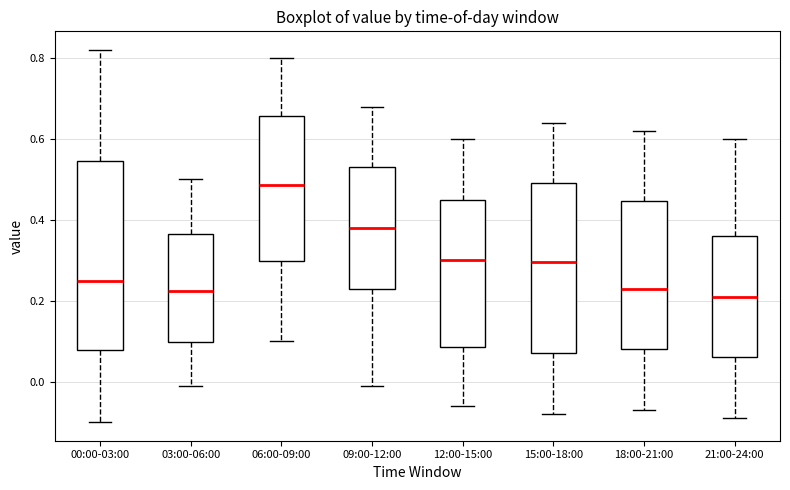

Reading left to right, read every box against the y-axis: the position of its median line, the range the box covers, and the ends of its whiskers. The values are not printed on the chart, so give them approximately, as read against the axis.

00:00-03:00: median 0.26, box 0.08 to 0.54, whiskers -0.10 to 0.82
03:00-06:00: median 0.22, box 0.10 to 0.36, whiskers 0.00 to 0.50
06:00-09:00: median 0.48, box 0.30 to 0.66, whiskers 0.10 to 0.80
09:00-12:00: median 0.38, box 0.24 to 0.54, whiskers 0.00 to 0.68
12:00-15:00: median 0.30, box 0.08 to 0.46, whiskers -0.06 to 0.60
15:00-18:00: median 0.30, box 0.08 to 0.50, whiskers -0.08 to 0.64
18:00-21:00: median 0.24, box 0.08 to 0.44, whiskers -0.06 to 0.62
21:00-24:00: median 0.22, box 0.06 to 0.36, whiskers -0.08 to 0.60